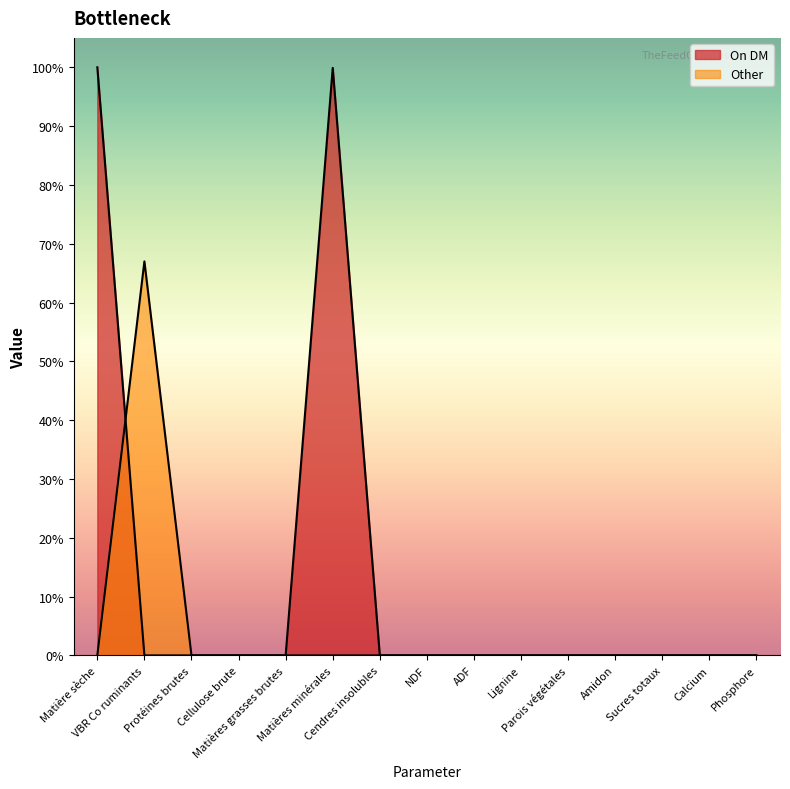

Reading left to right, what are all the values shown in this chart?

On DM: Matière sèche=100.0	VBR Co ruminants=0.0	Protéines brutes=0.0	Cellulose brute=0.0	Matières grasses brutes=0.0	Matières minérales=99.9	Cendres insolubles=0.0	NDF=0.0	ADF=0.0	Lignine=0.0	Parois végétales=0.0	Amidon=0.0	Sucres totaux=0.0	Calcium=0.0	Phosphore=0.0
Other: Matière sèche=0.0	VBR Co ruminants=67.0	Protéines brutes=0.0	Cellulose brute=0.0	Matières grasses brutes=0.0	Matières minérales=0.0	Cendres insolubles=0.0	NDF=0.0	ADF=0.0	Lignine=0.0	Parois végétales=0.0	Amidon=0.0	Sucres totaux=0.0	Calcium=0.0	Phosphore=0.0